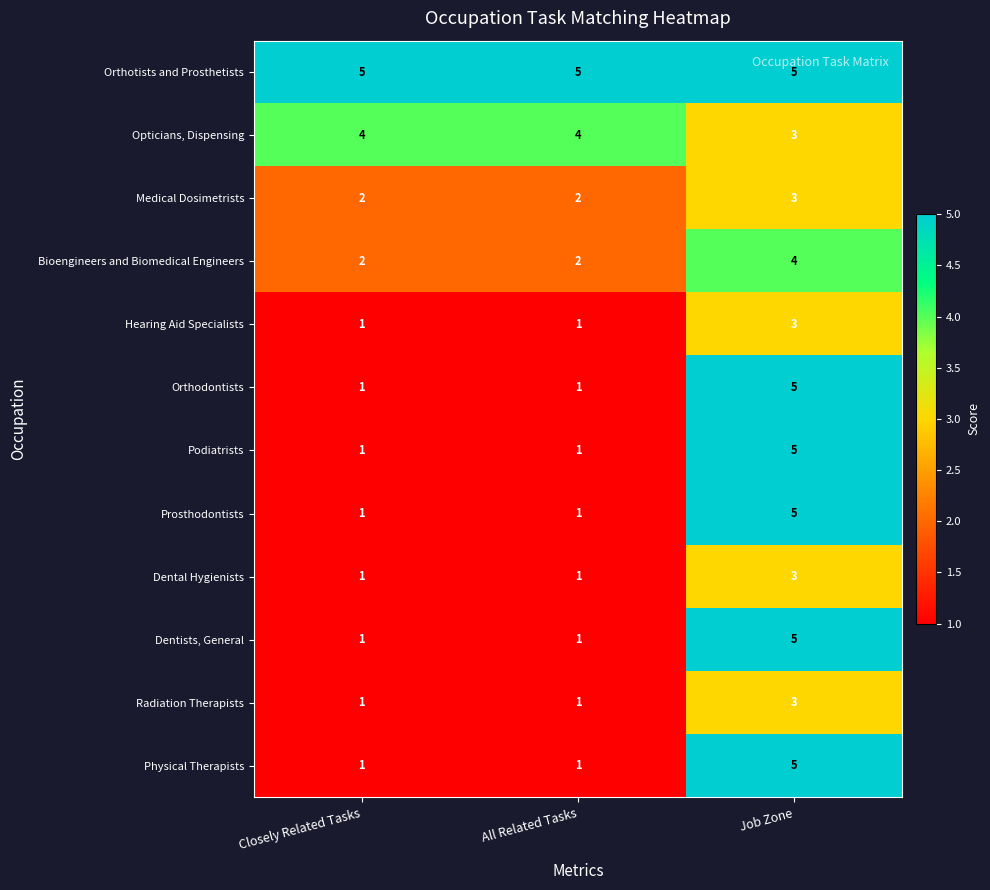

What is the sum of the Bioengineers and Biomedical Engineers values at Closely Related Tasks and All Related Tasks?

4